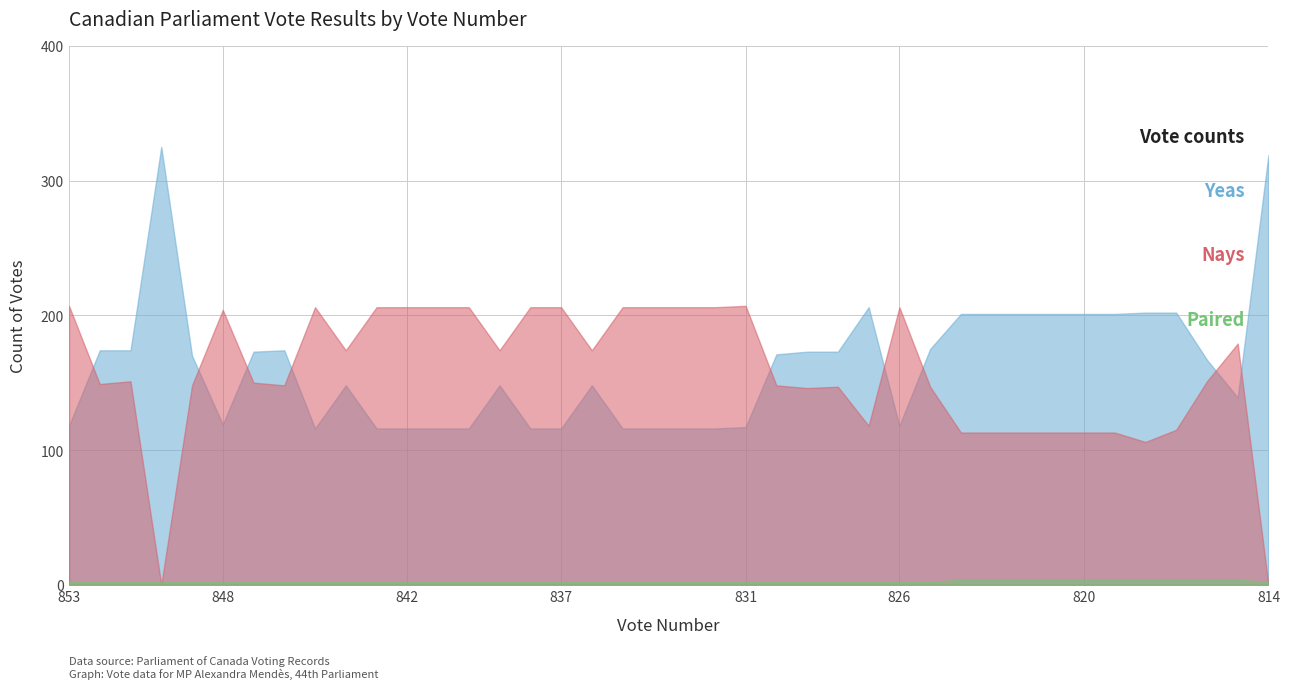

What is the approximate value of Nays at 821, to the nearest 50?

100